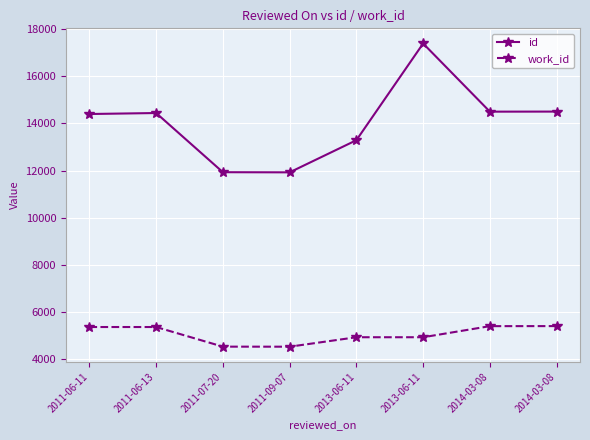

The work_id series shows 5405 at 2014-03-08. True or false?

True